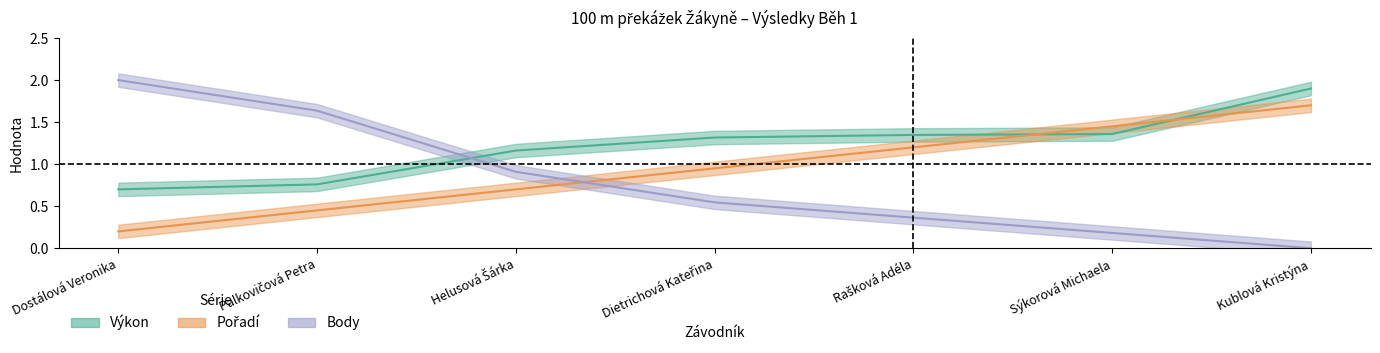

The value of Výkon at Palkovičová Petra is 0.8. True or false?

True